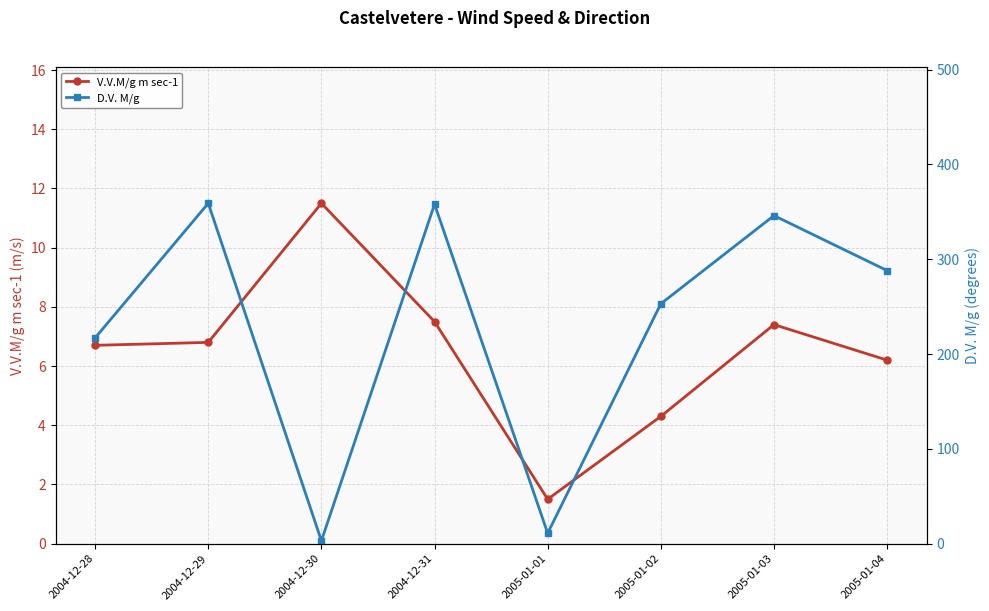

Reading right to left, transcribe all the data shown in this chart.

V.V.M/g m sec-1: 6.2	7.4	4.3	1.5	7.5	11.5	6.8	6.7
D.V. M/g: 288.0	346.0	253.0	11.0	358.0	3.0	359.0	217.0